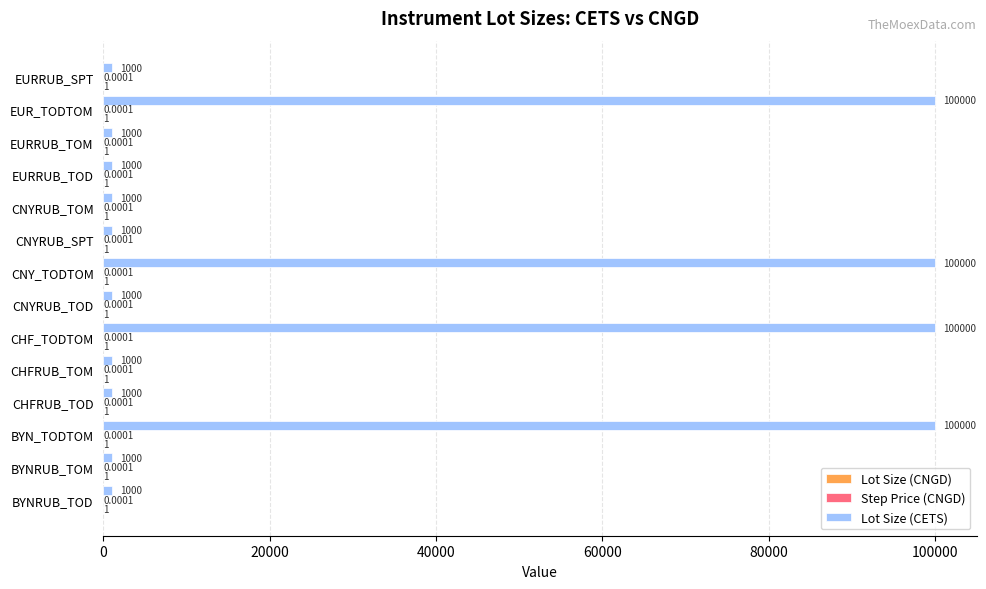

Which series has the largest total across all categories?

Lot Size (CETS)